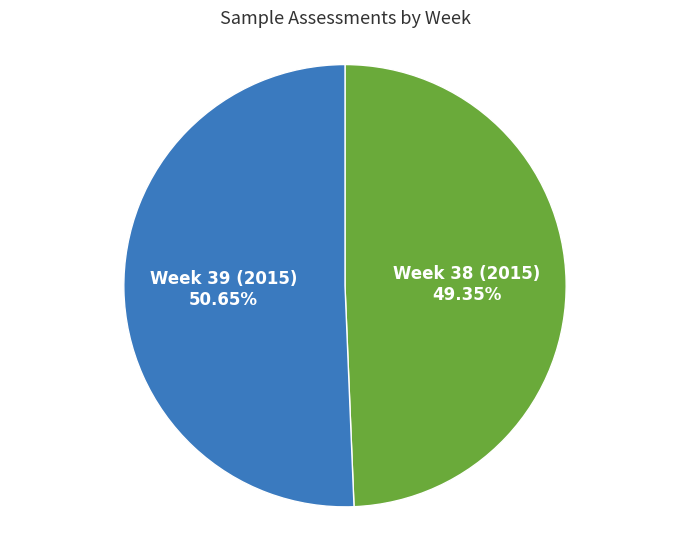

What percentage is the Week 38 (2015) slice, to the nearest percent?

49%